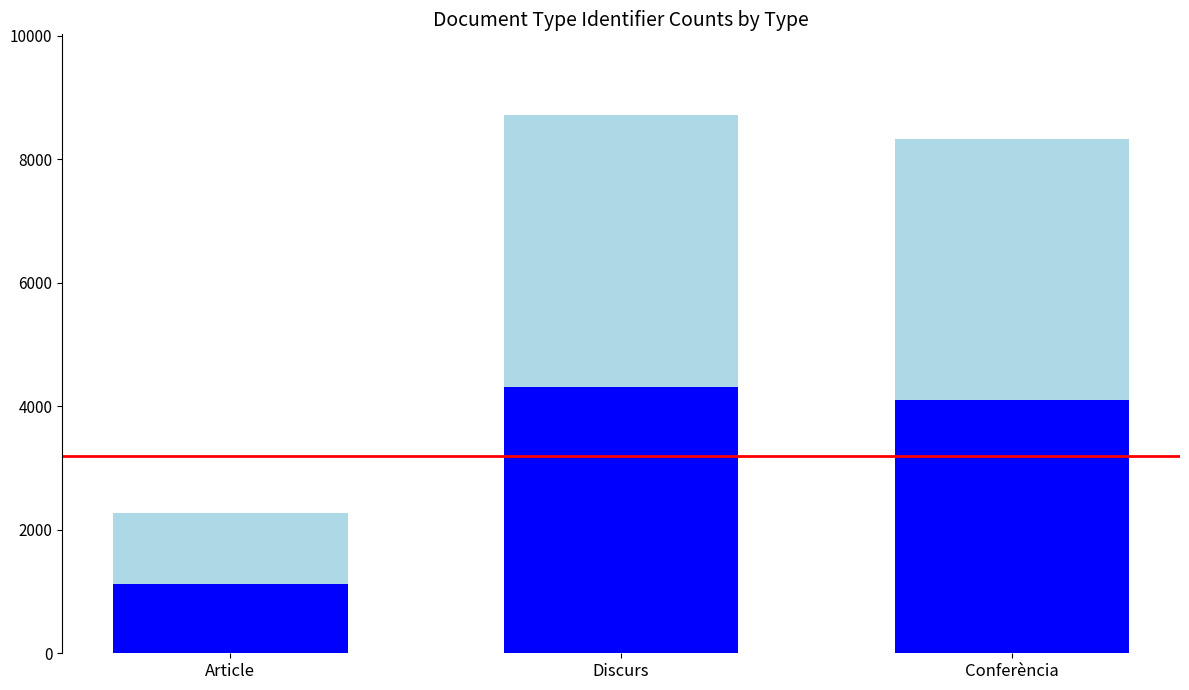

How many bars are there in total?

3